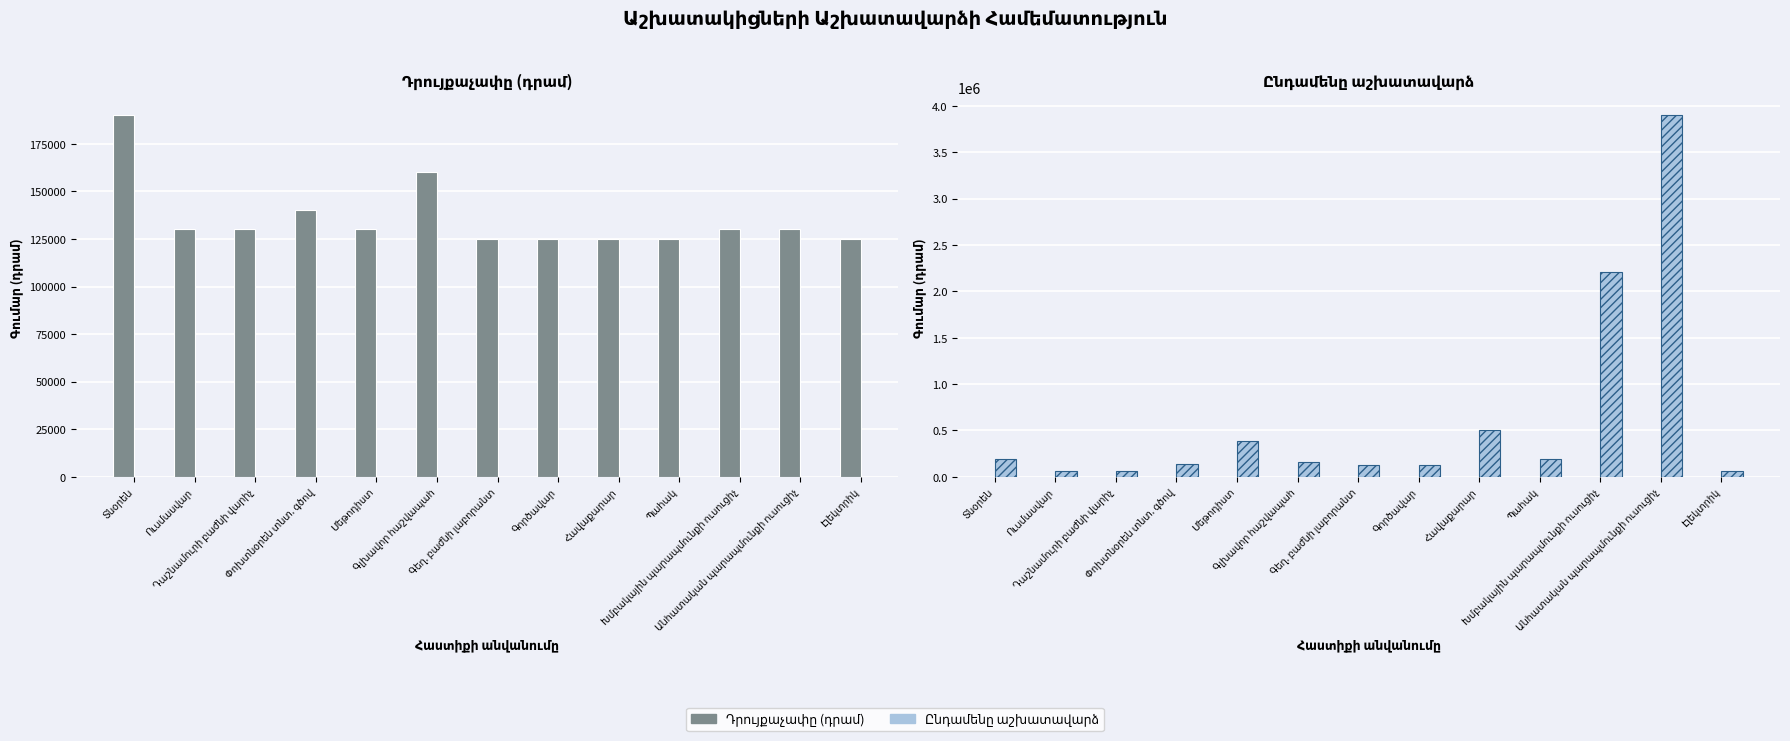

Rank the categories by Ընդամենը աշխատավարձ value from lowest to highest.

Էլեկտրիկ, Ուսմասվար, Դաշնամուրի բաժնի վարիչ, Գեղ. բաժնի լաբորանտ, Գործավար, Փոխտնօրեն տնտ. գծով, Գլխավոր հաշվապահ, Պահակ, Տնօրեն, Մեթոդիստ, Հավաքարար, Խմբակային պարապմունքի ուսուցիչ, Անհատական պարապմունքի ուսուցիչ